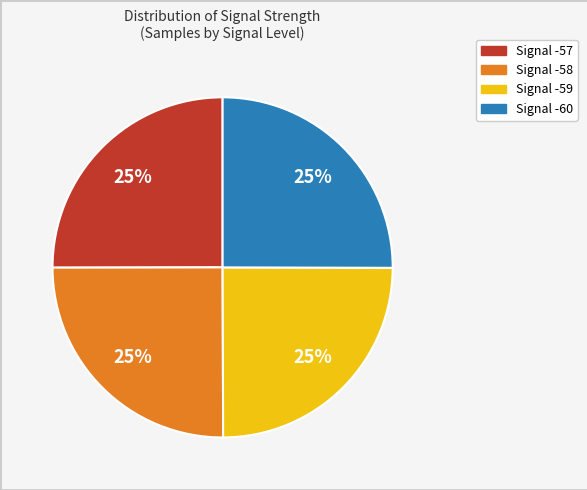

Count the number of slices in the pie.

4